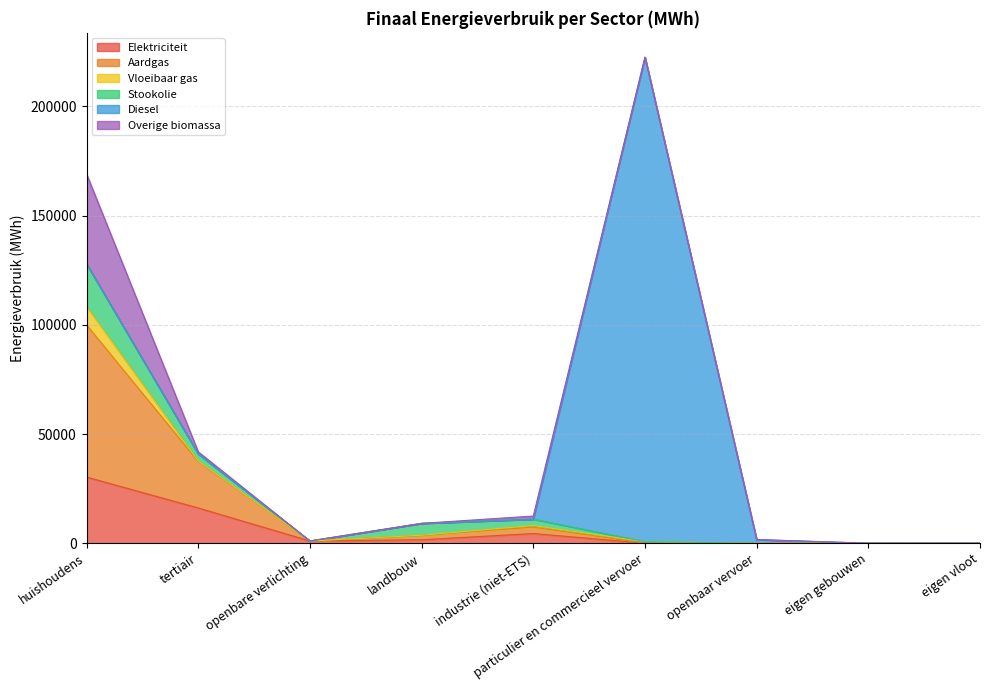

Rank the series at tertiair from highest to lowest value.

Aardgas, Elektriciteit, Stookolie, Overige biomassa, Vloeibaar gas, Diesel